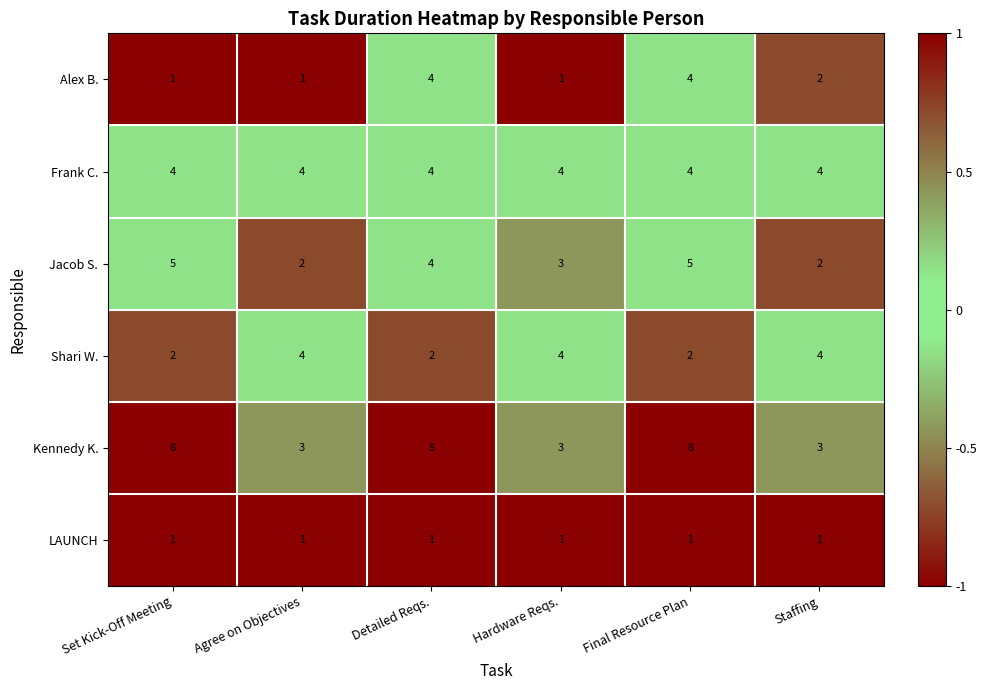

At which category is the sum across all series the highest?

Final Resource Plan